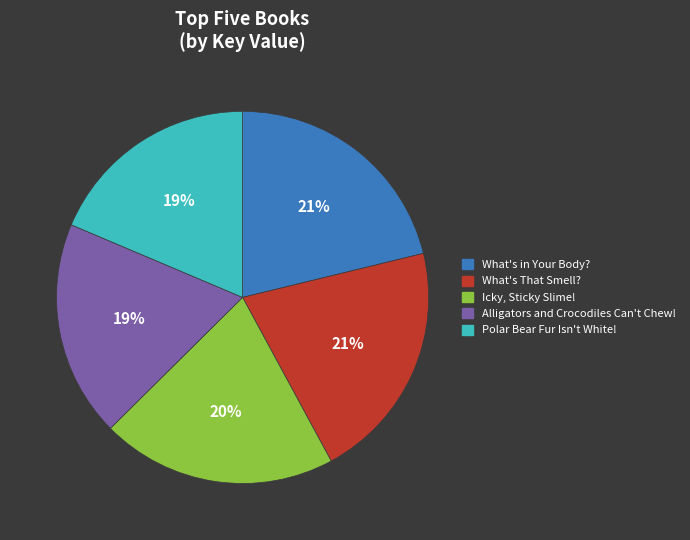

Is What's in Your Body? the majority of the pie?

No